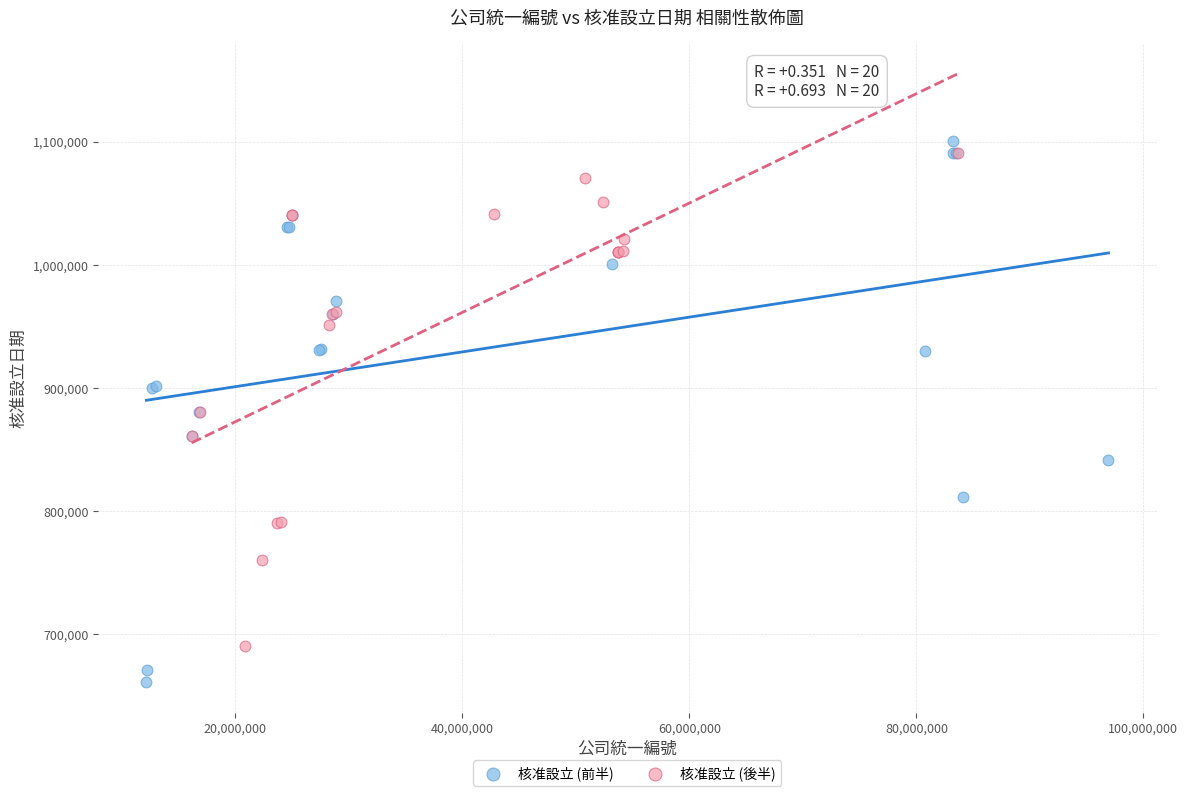

Which series has the largest Y range (max minus min)?

核准設立 (前半)